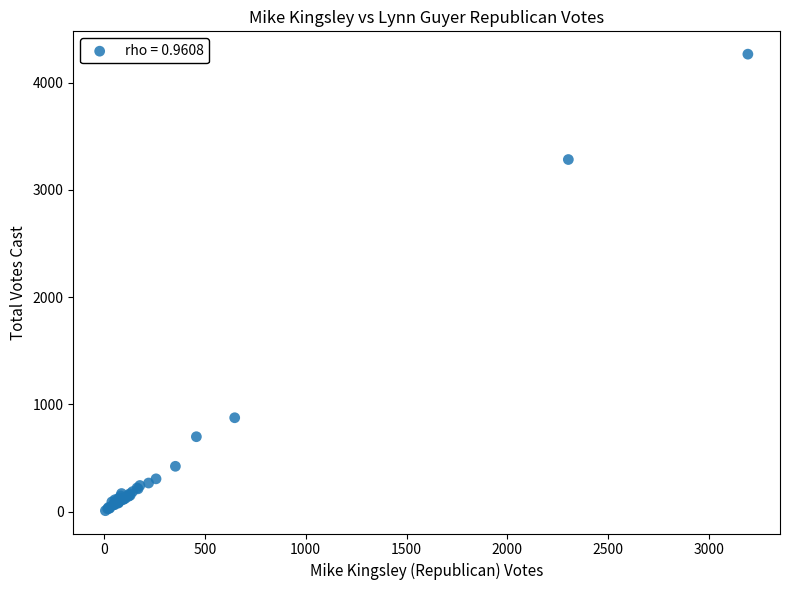

What Y value in the scatter plot is closest to 2137?

3284